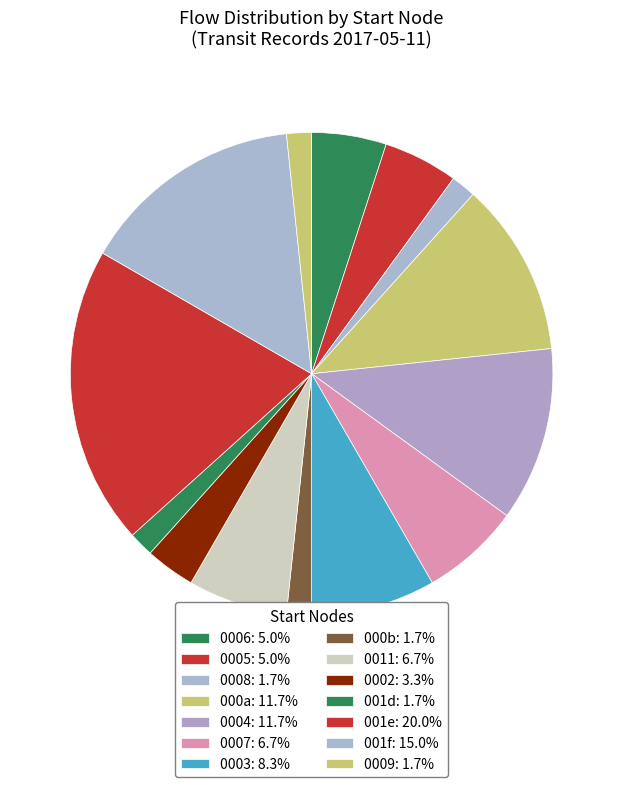

How many slices are in this pie chart?

14